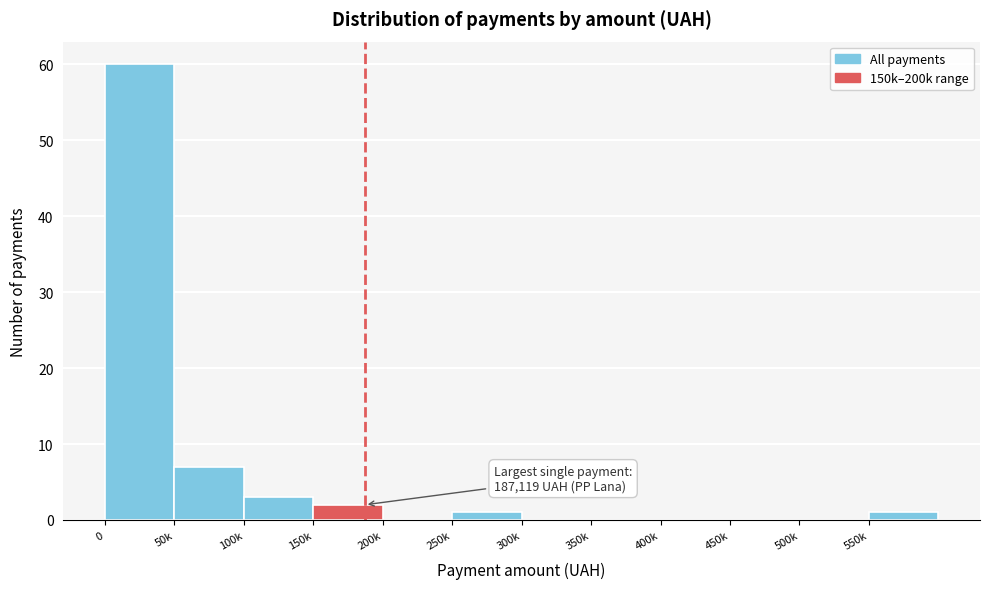

Reading left to right, what are all the values shown in this chart?

0=60	50k=7	100k=3	150k=2	200k=0	250k=1	300k=0	350k=0	400k=0	450k=0	500k=0	550k=1